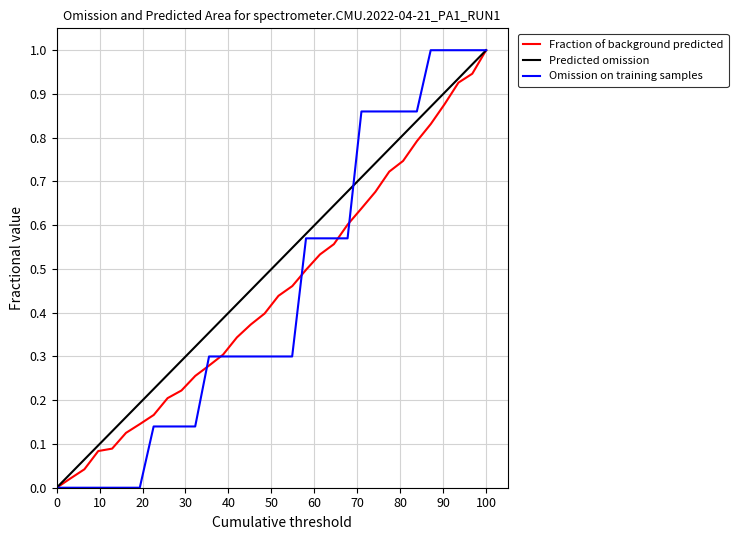

At which label does Predicted omission reach its peak?

100